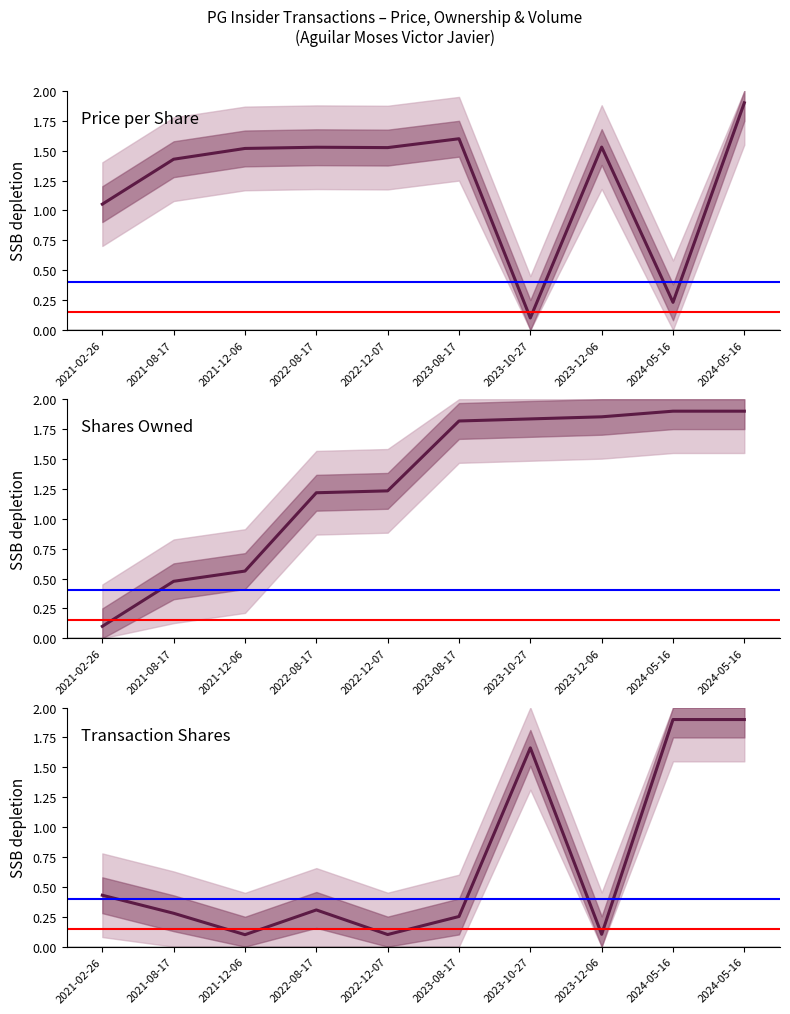

Does the chart display data point markers on the line(s)?

No